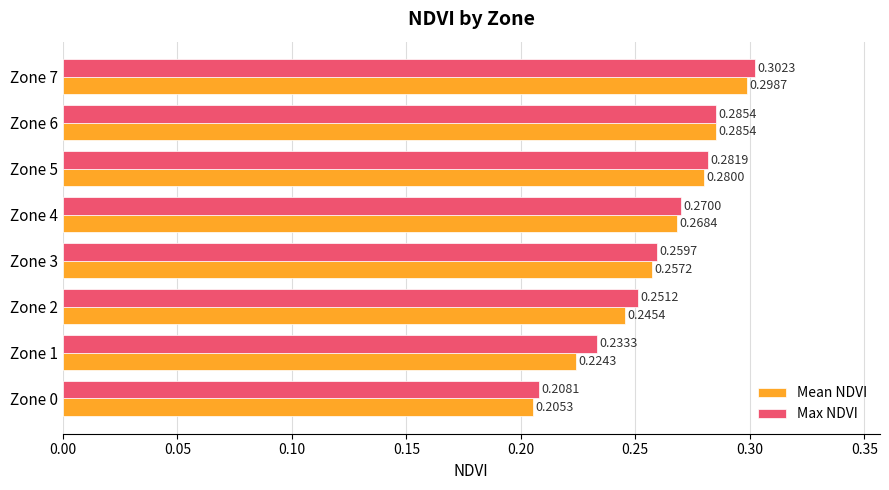

Which series has the widest spread of values?

Max NDVI